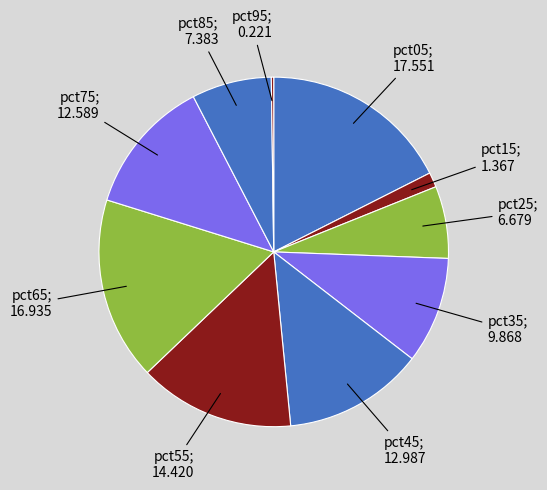

Does pct55 account for over 50% of the chart?

No